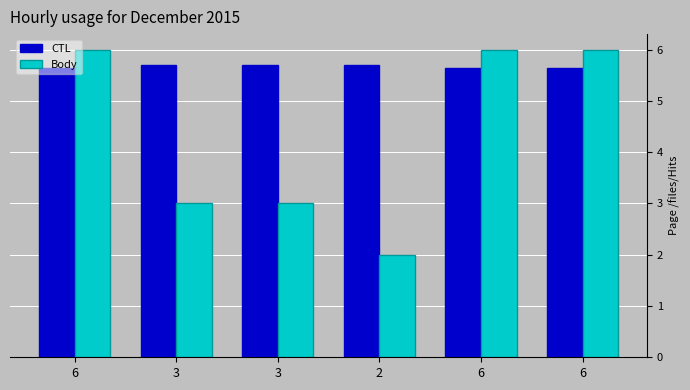

The CTL series shows 5.6 at 6. True or false?

True